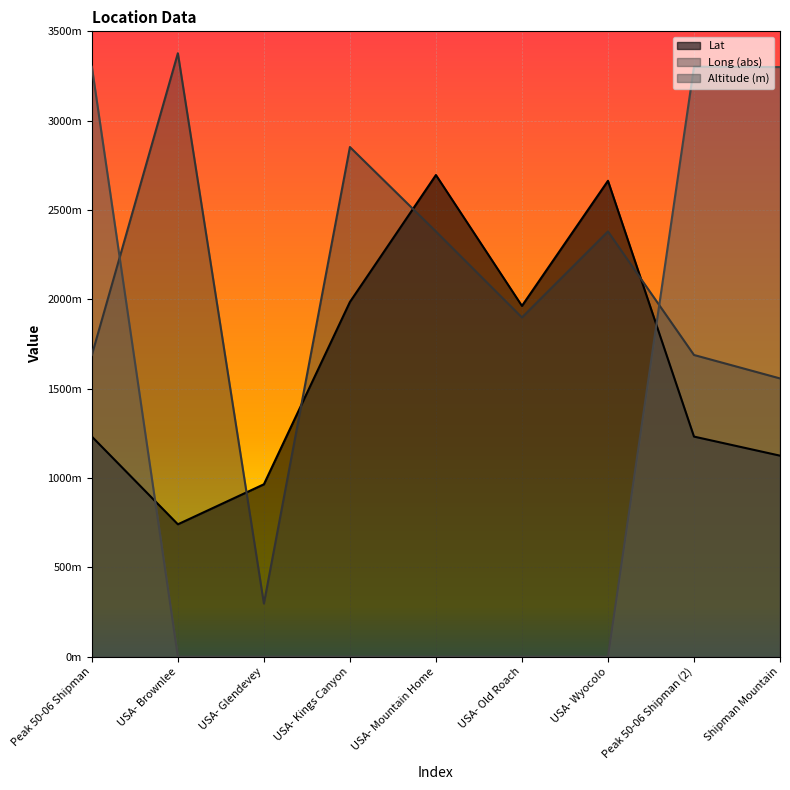

Which series has the widest spread of values?

Altitude (m)